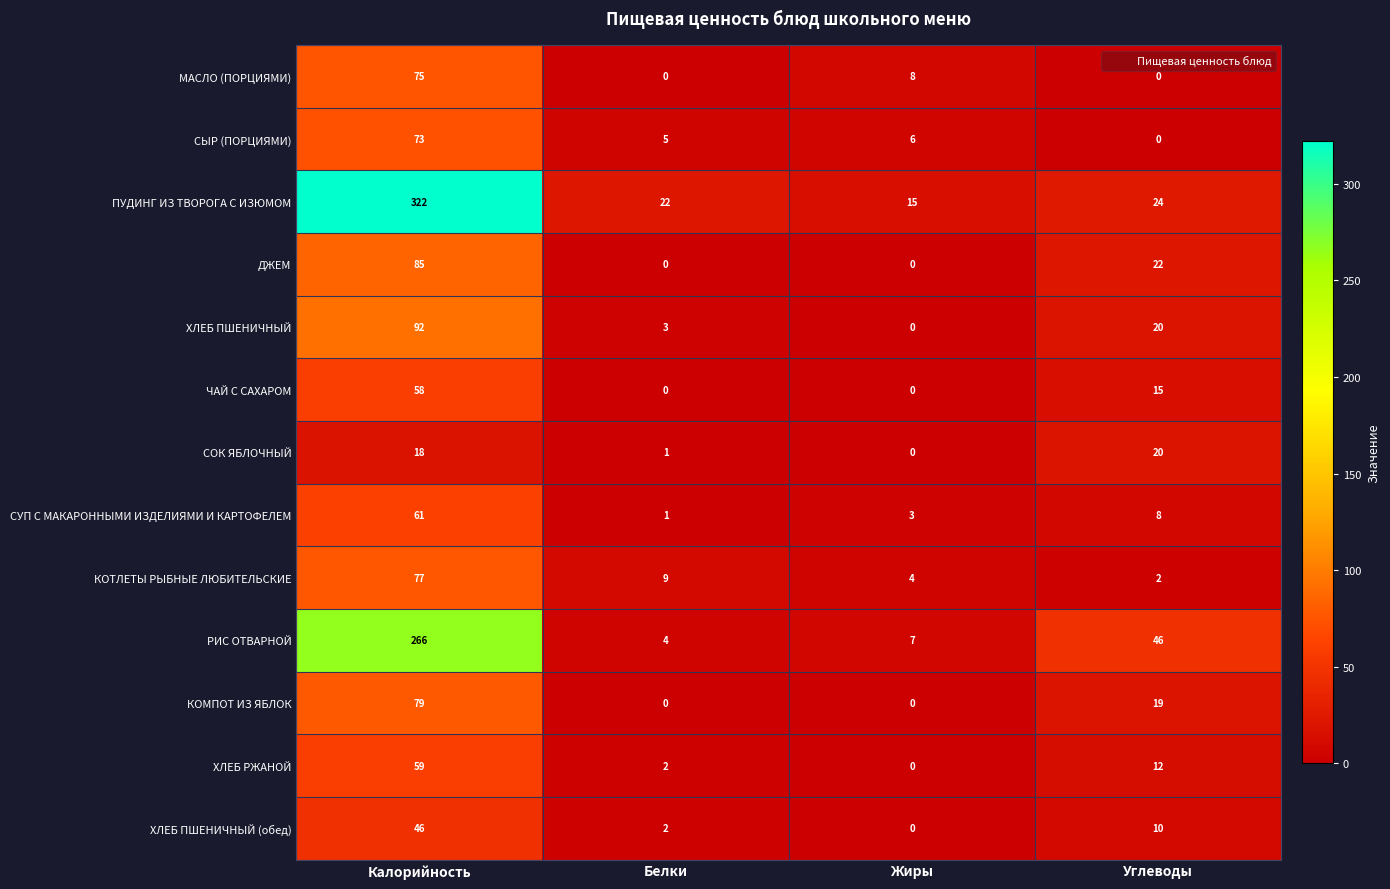

Which series changed the most between Калорийность and Белки?

ПУДИНГ ИЗ ТВОРОГА С ИЗЮМОМ